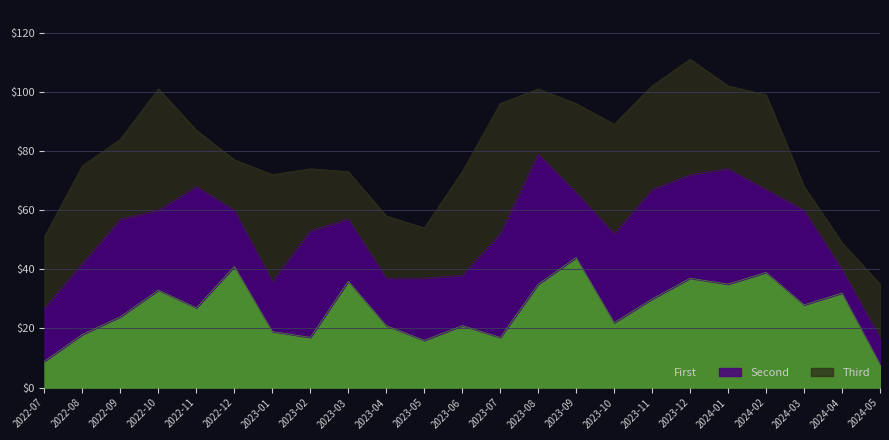

Rank the categories by value from lowest to highest.

2024-05, 2022-07, 2023-05, 2023-02, 2023-07, 2022-08, 2023-01, 2023-04, 2023-06, 2023-10, 2022-09, 2022-11, 2024-03, 2023-11, 2024-04, 2022-10, 2023-08, 2024-01, 2023-03, 2023-12, 2024-02, 2022-12, 2023-09